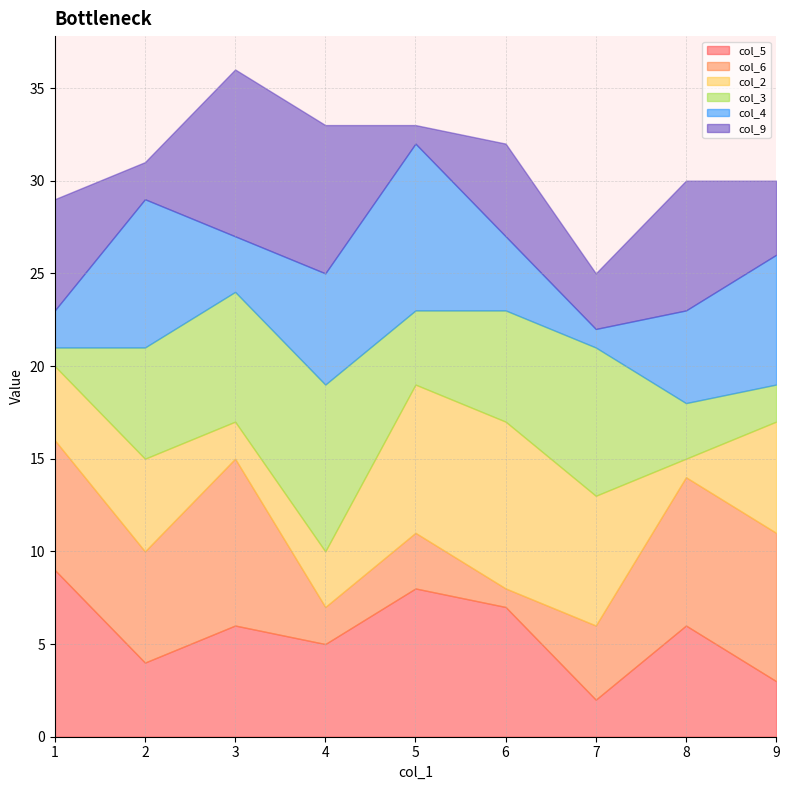

Which series changed the most between 8 and 9?

col_2